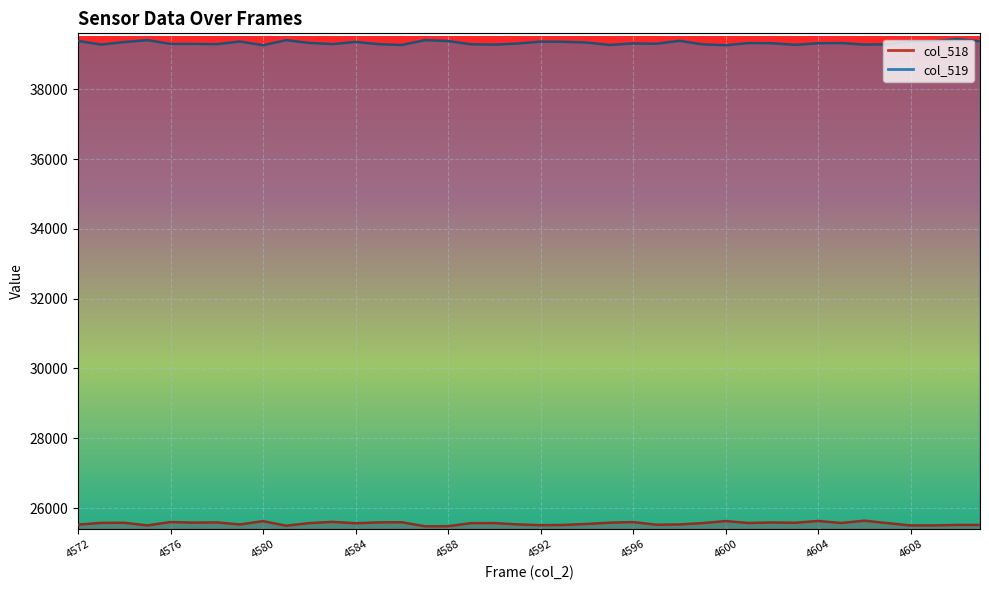

Reading left to right, transcribe all the data shown in this chart.

col_518: 4572=25527	4573=25577	4574=25580	4575=25504	4576=25601	4577=25583	4578=25591	4579=25532	4580=25626	4581=25496	4582=25570	4583=25606	4584=25567	4585=25591	4586=25595	4587=25479	4588=25480	4589=25570	4590=25571	4591=25534	4592=25510	4593=25517	4594=25546	4595=25583	4596=25600	4597=25524	4598=25531	4599=25571	4600=25628	4601=25574	4602=25589	4603=25580	4604=25631	4605=25574	4606=25639	4607=25570	4608=25503	4609=25504	4610=25517	4611=25517
col_519: 4572=39382	4573=39278	4574=39350	4575=39405	4576=39297	4577=39297	4578=39289	4579=39366	4580=39259	4581=39404	4582=39326	4583=39291	4584=39354	4585=39289	4586=39267	4587=39405	4588=39380	4589=39285	4590=39277	4591=39307	4592=39363	4593=39358	4594=39336	4595=39267	4596=39311	4597=39301	4598=39386	4599=39285	4600=39259	4601=39322	4602=39317	4603=39271	4604=39315	4605=39322	4606=39277	4607=39285	4608=39368	4609=39373	4610=39435	4611=39373